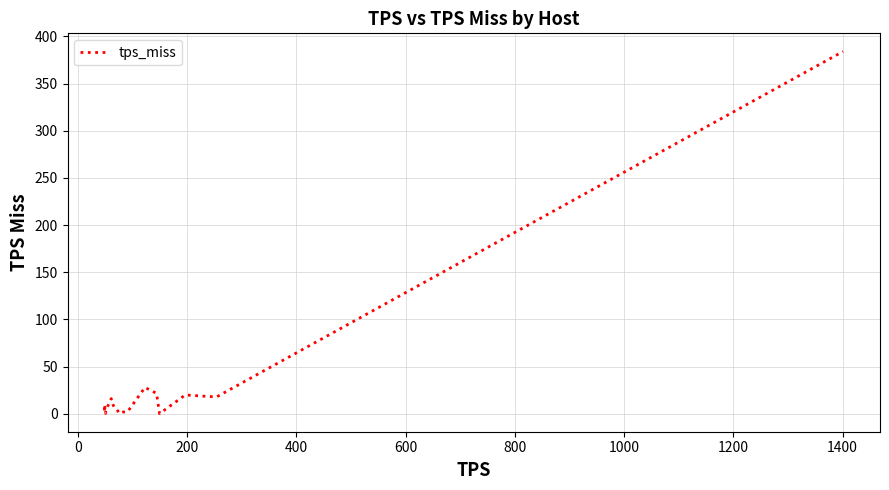

What is the difference between the maximum and minimum values?

383.9